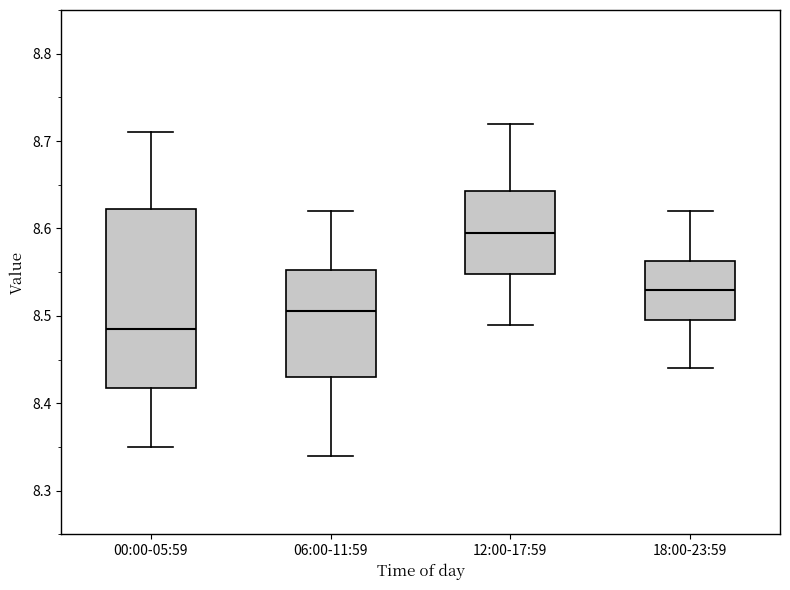

Comparing the boxes themselves (not the whiskers), which one is the tallest?

00:00-05:59